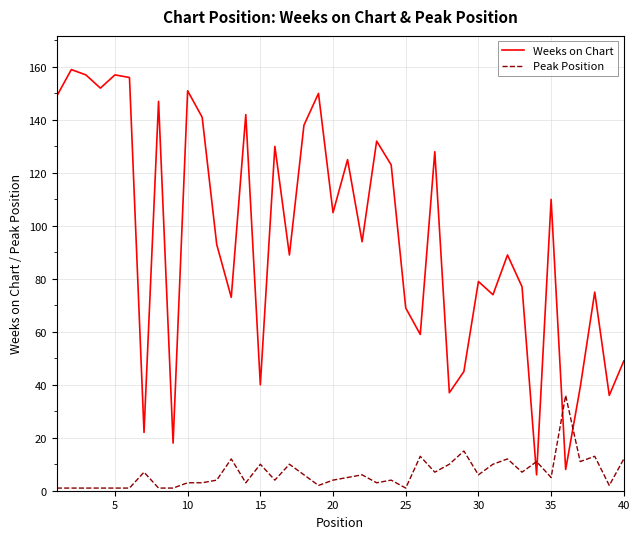

Reading left to right, transcribe all the data shown in this chart.

Weeks on Chart: 149	159	157	152	157	156	22	147	18	151	141	93	73	142	40	130	89	138	150	105	125	94	132	123	69	59	128	37	45	79	74	89	77	6	110	8	39	75	36	49
Peak Position: 1	1	1	1	1	1	7	1	1	3	3	4	12	3	10	4	10	6	2	4	5	6	3	4	1	13	7	10	15	6	10	12	7	11	5	36	11	13	2	12